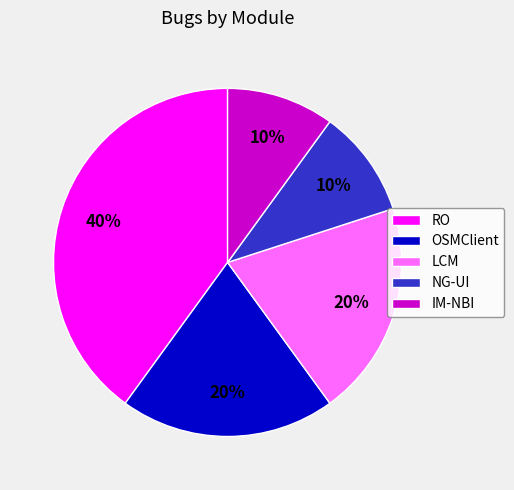

How many segments does this pie chart have?

5